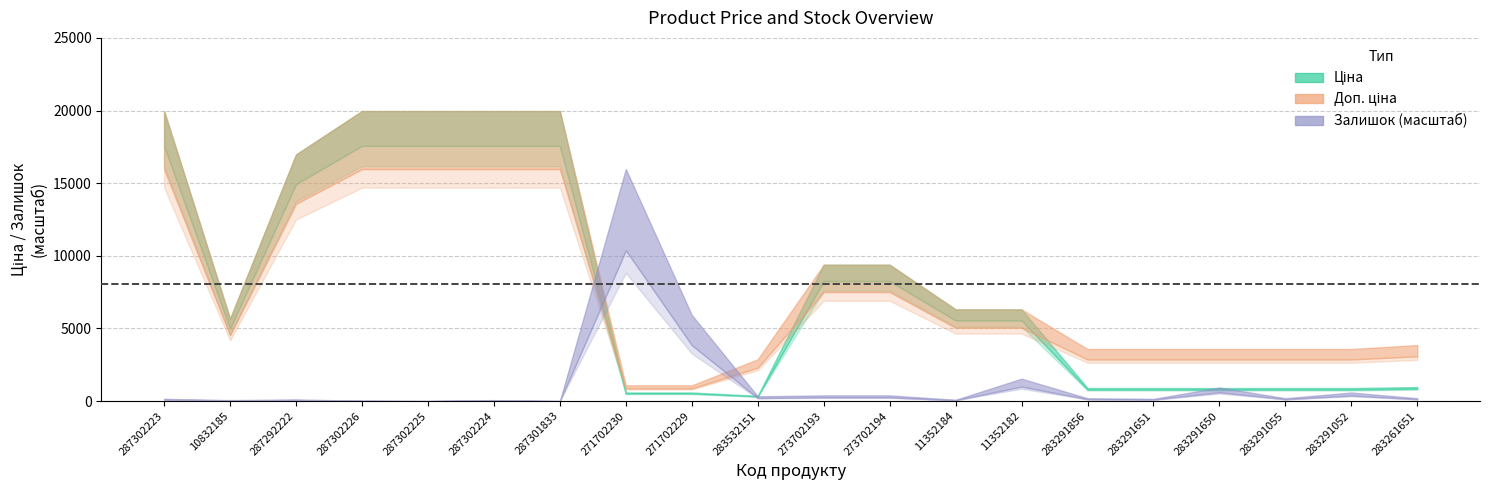

How many lines are shown in the chart?

3